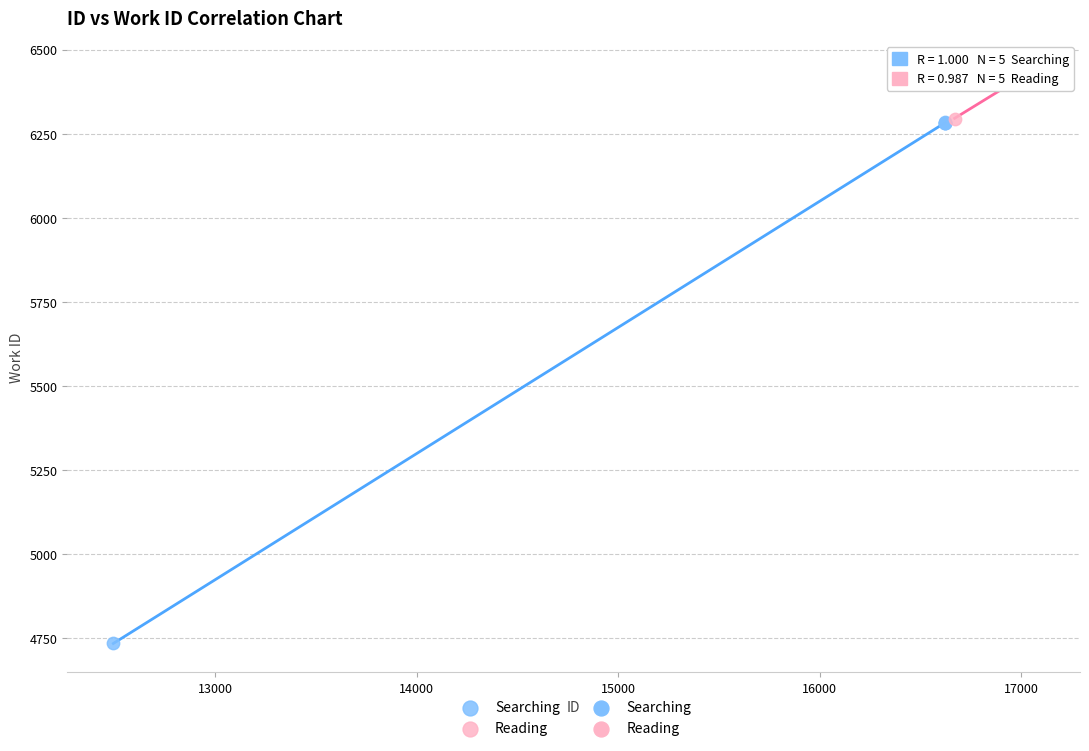

Which series contains the lowest Y value?

Searching